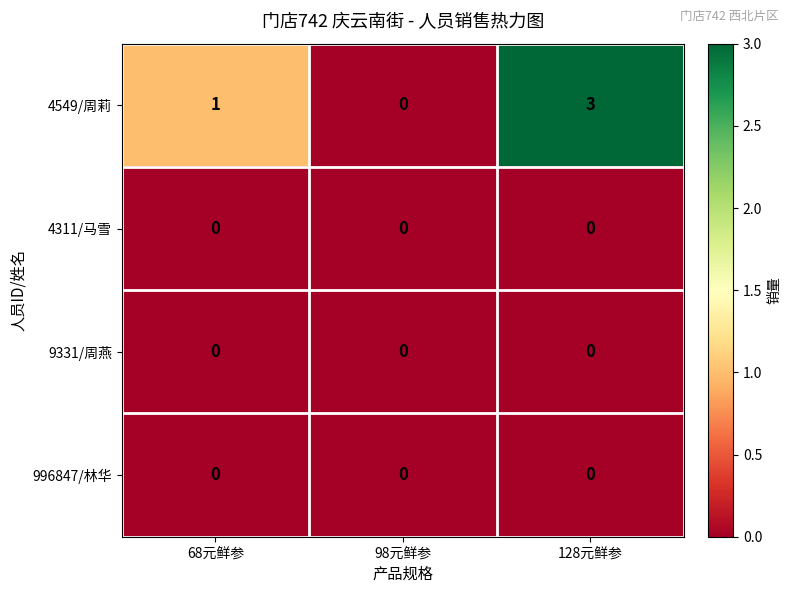

Is it true that 996847/林华 equals 0 at 68元鲜参?

True